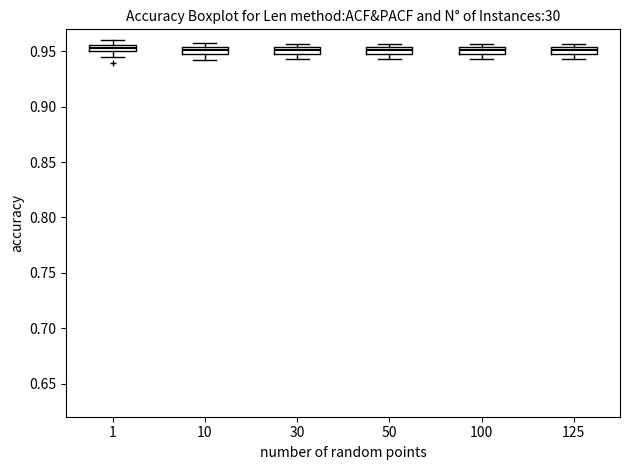

Where is the upper edge of the box at x = 10 on the y-axis? The values are not printed on the chart, so give them approximately, as read against the axis.

0.955